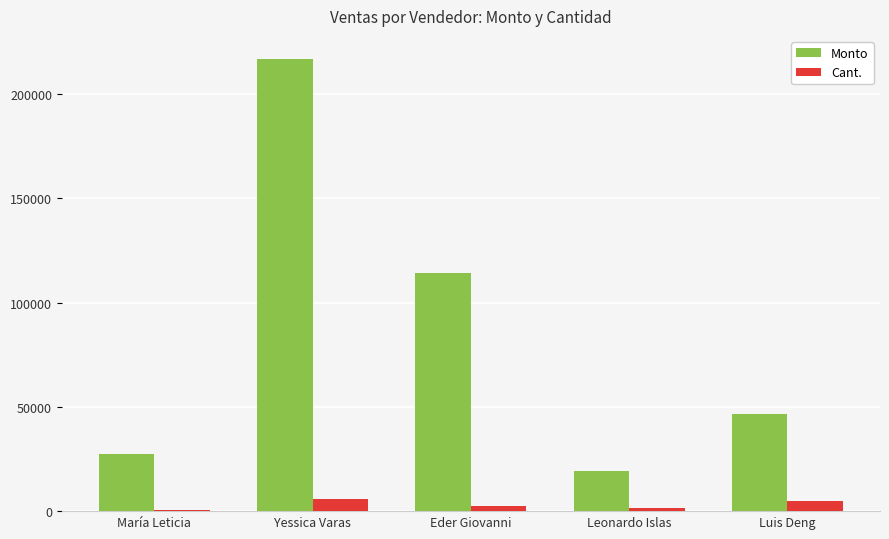

The Monto series shows 217056 at Yessica Varas. True or false?

True